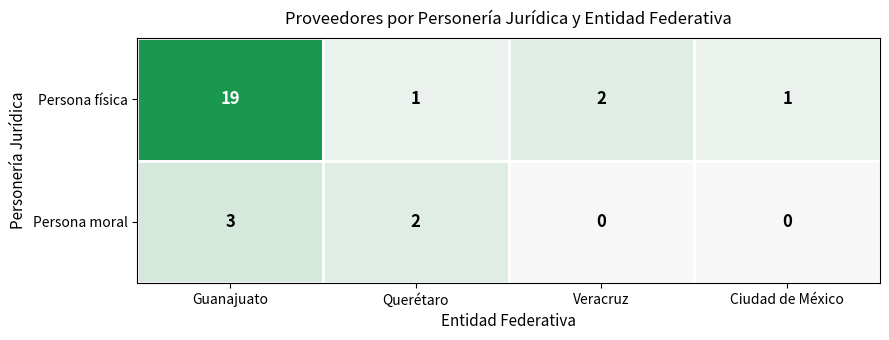

What is the total value across all series at Querétaro?

3